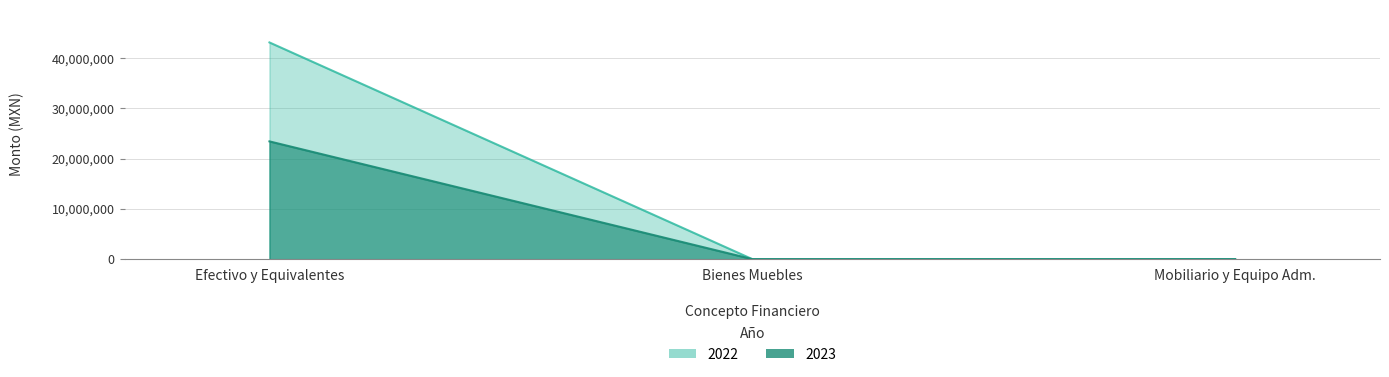

What is the value of the Mobiliario y Equipo de Administración point at the 1st from the left?

8000.0